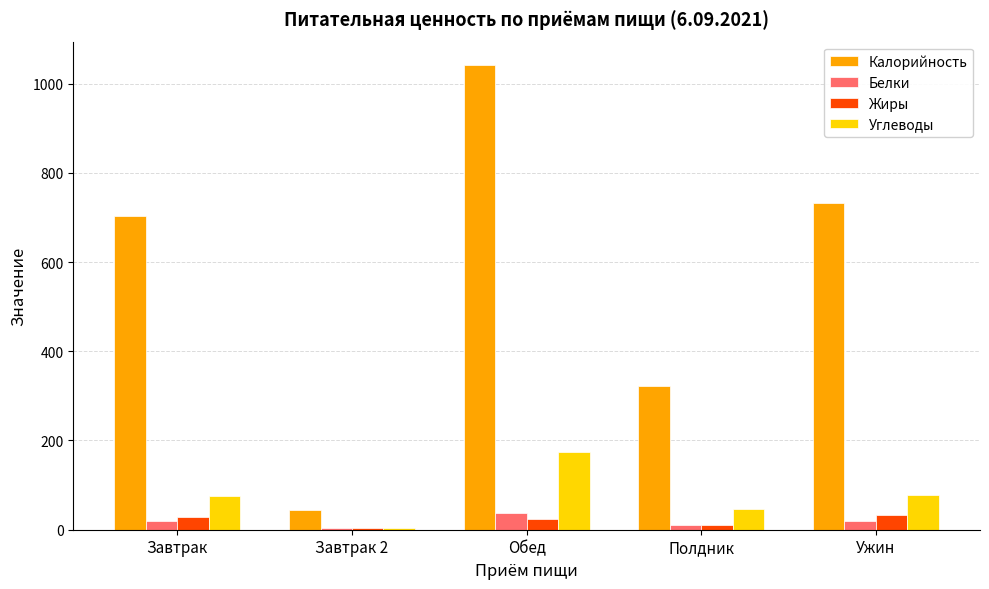

True or false: Калорийность has a value of 602.7 at Обед.

False